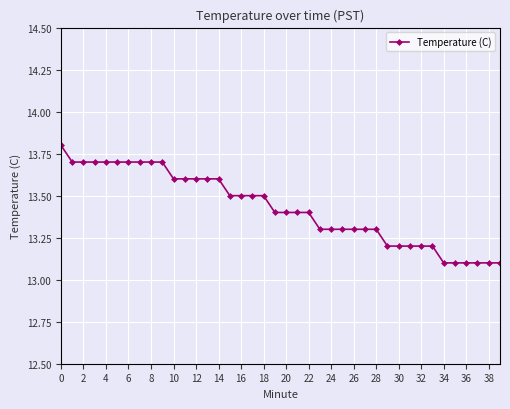

What is the average value?

13.4